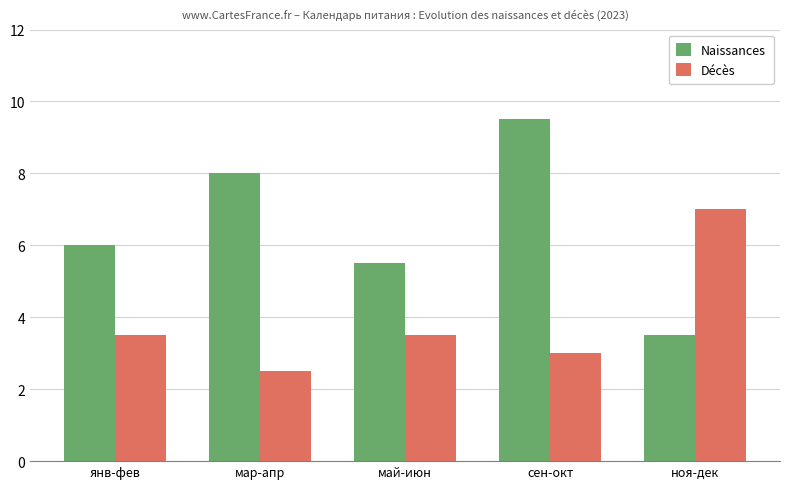

What are all the series names shown in the legend?

Naissances, Décès